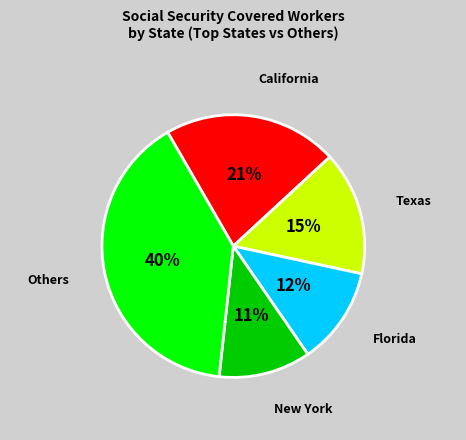

Does any single category account for the majority?

No